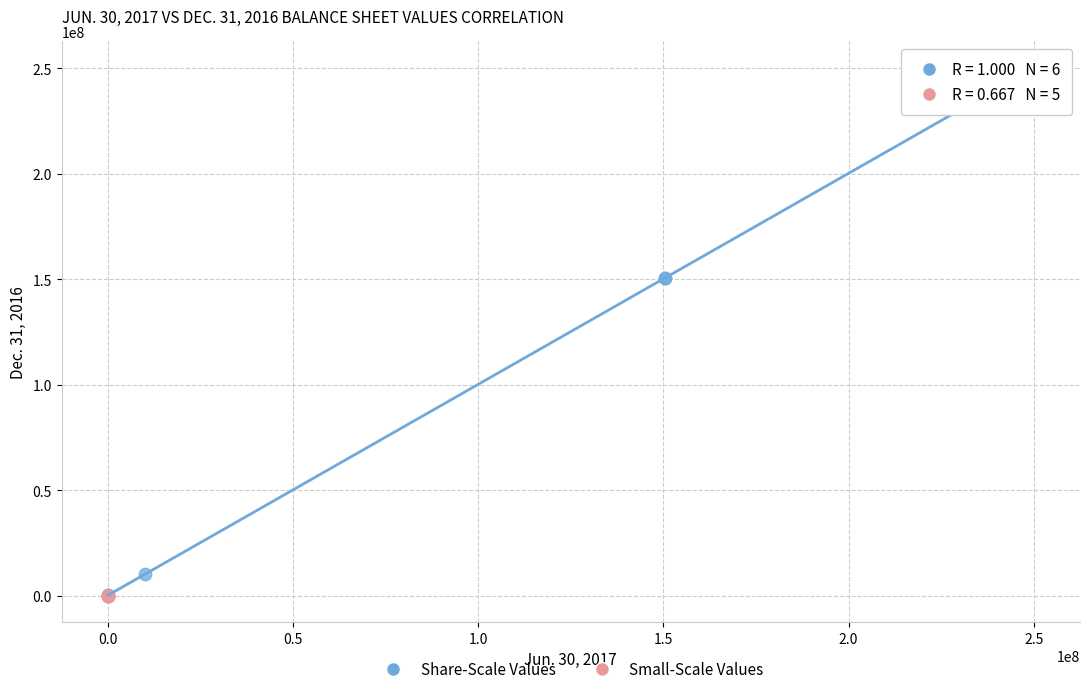

Which series has the largest Y range (max minus min)?

Share-Scale Values